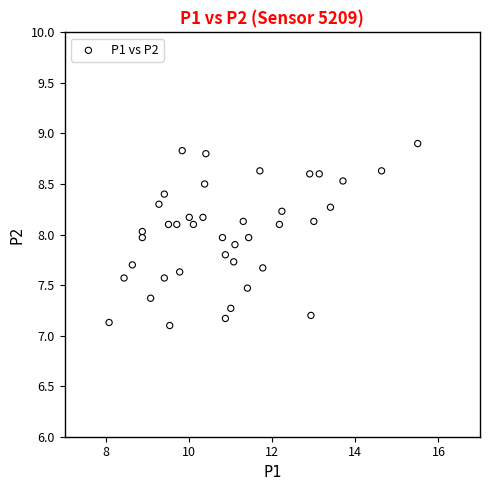

What is the range of X values (max minus min)?

7.4